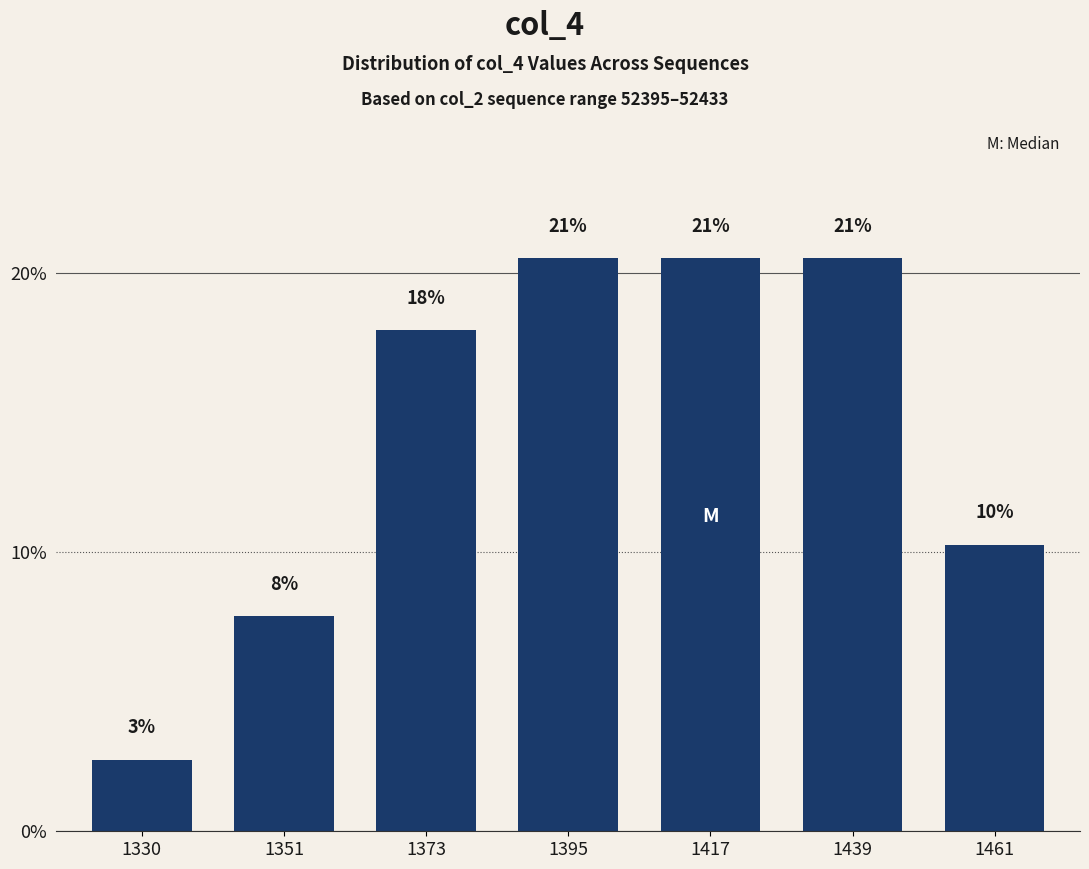

What is the sum of all values?

100.0